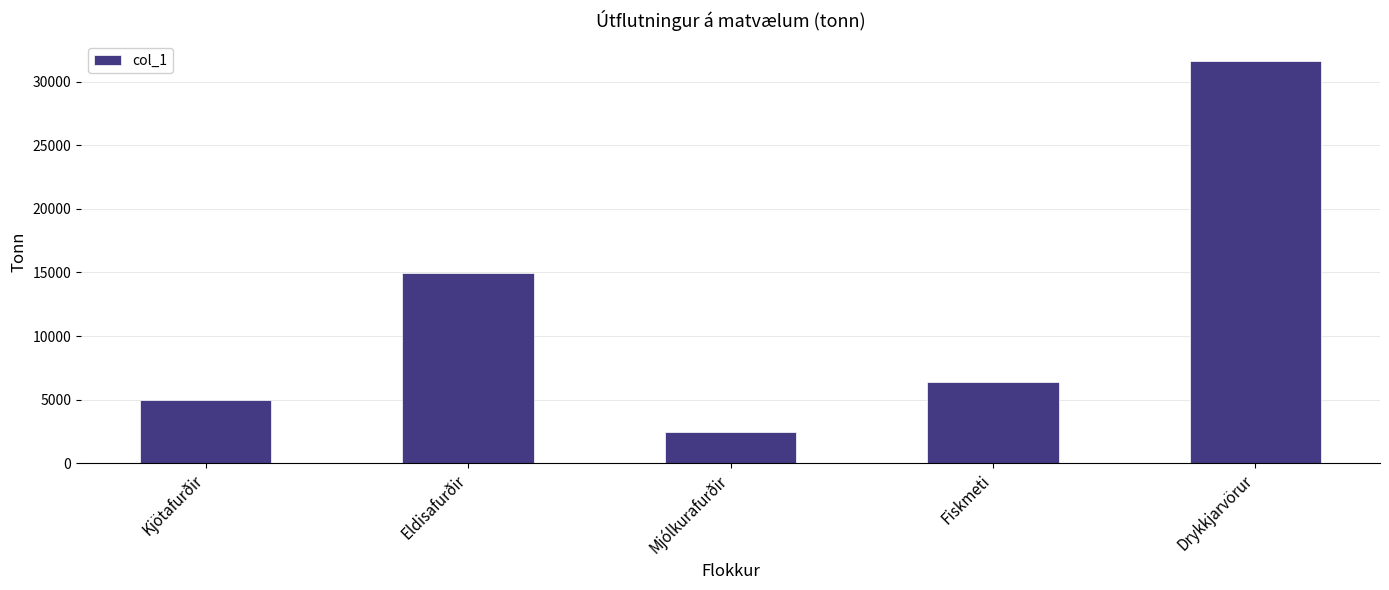

What is the change in value from Kjötafurðir to Fiskmeti?

+1403